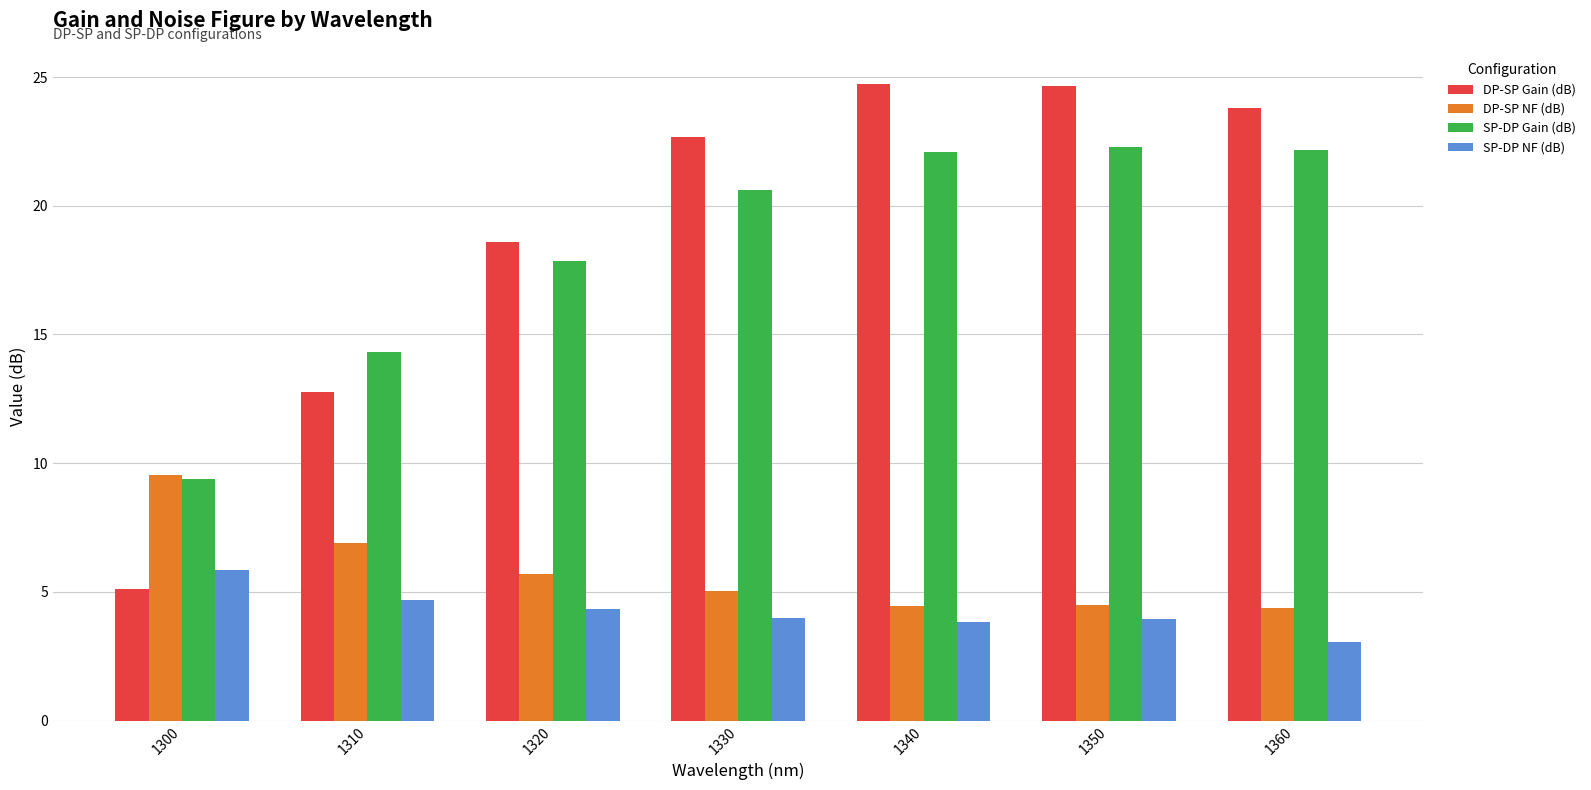

How many bars are there in total?

28